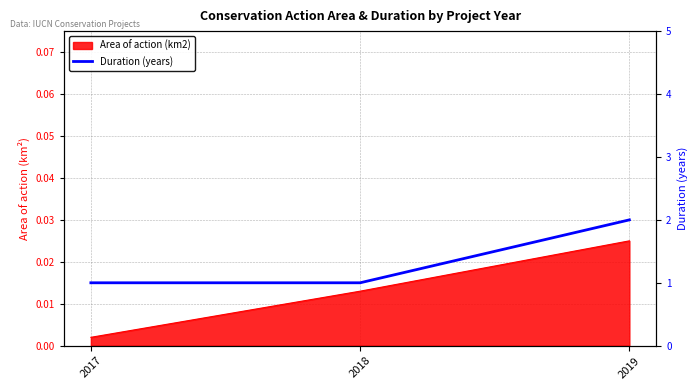

What is the difference between the maximum and minimum values?

1